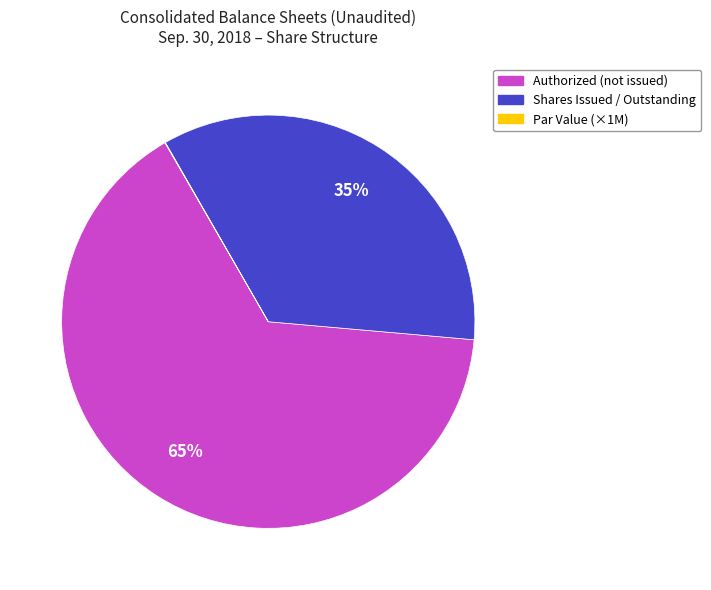

Which category accounts for the majority?

Authorized (not issued)